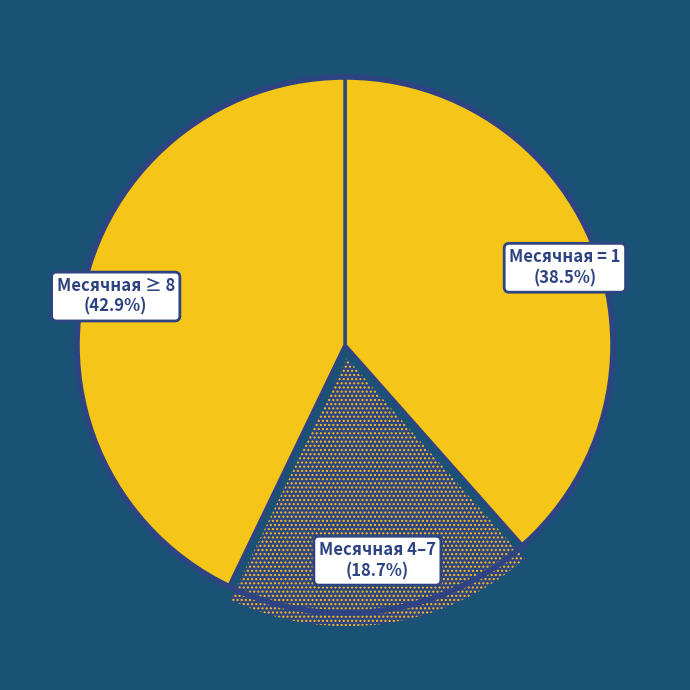

Combined, what portion of the pie is Месячная ≥ 8 and Месячная 4–7?

61.5%